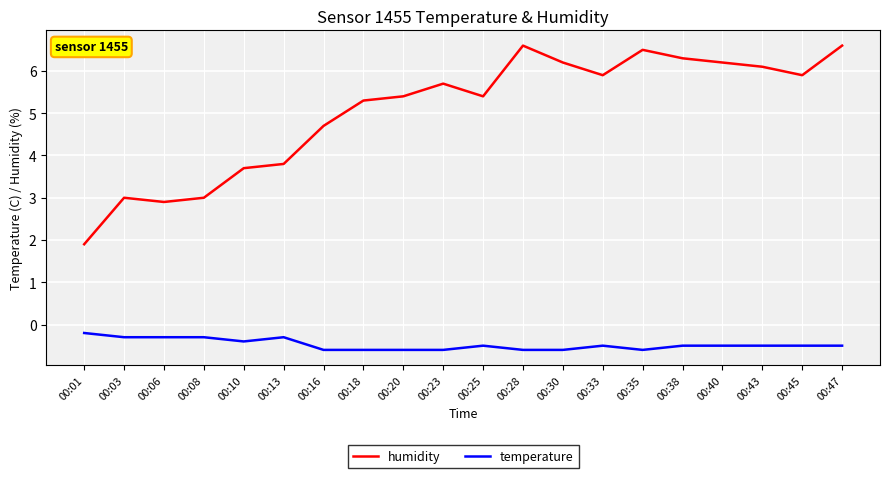

Does the chart have visible grid lines?

Yes